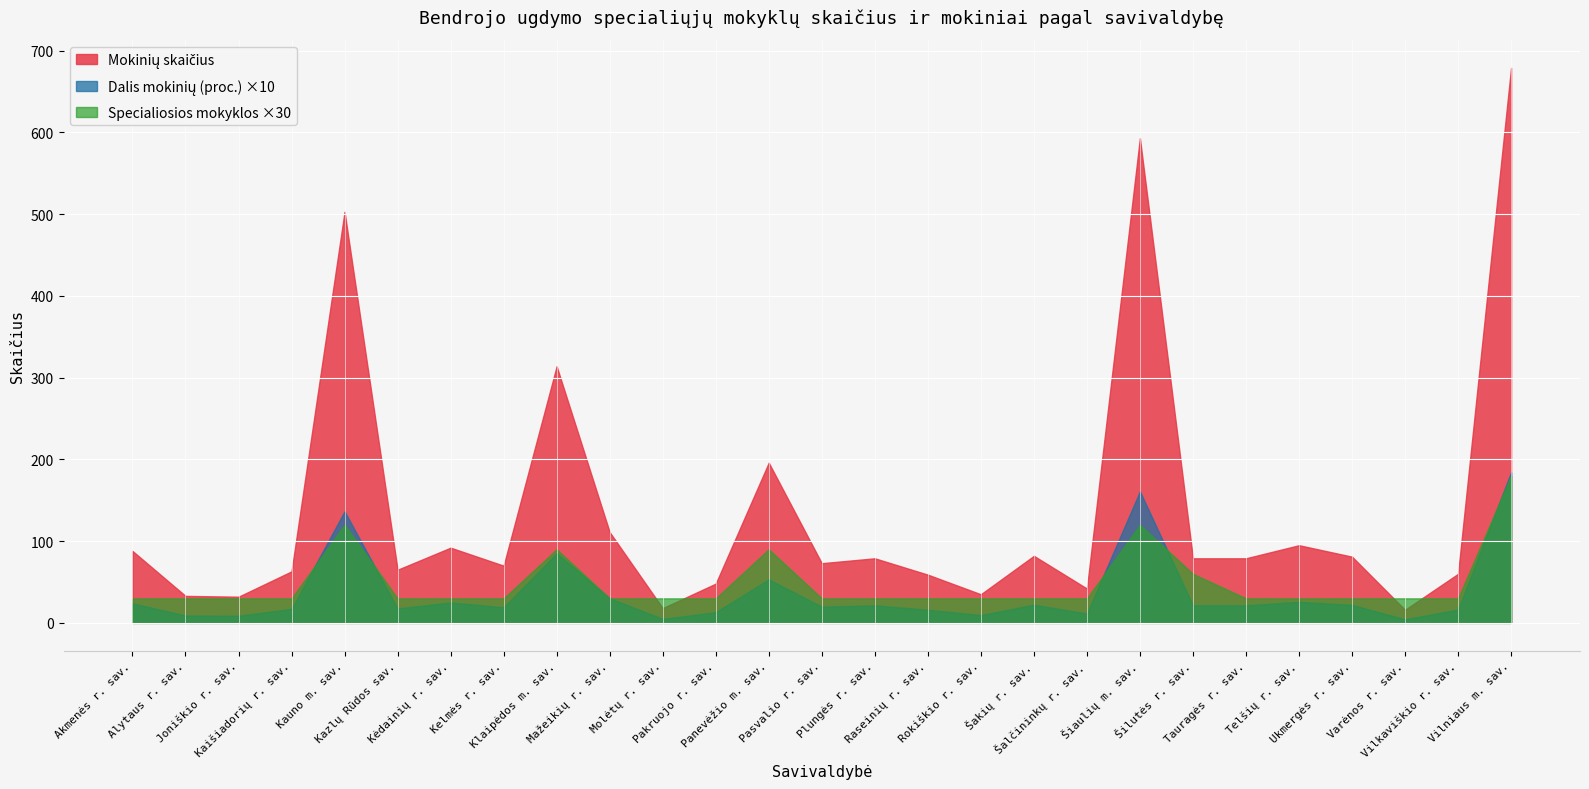

What are all the series names shown in the legend?

Mokinių skaičius, Dalis mokinių (proc.), Specialiosios mokyklos